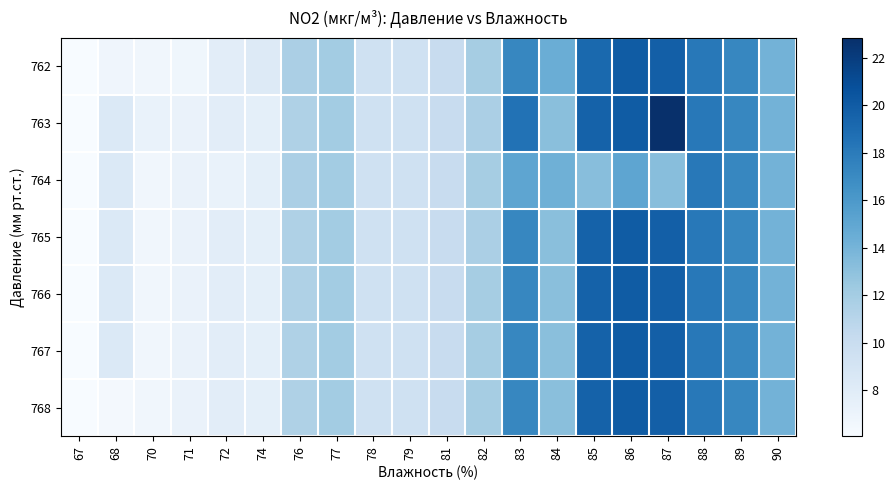

Which series has the largest range (max minus min)?

763